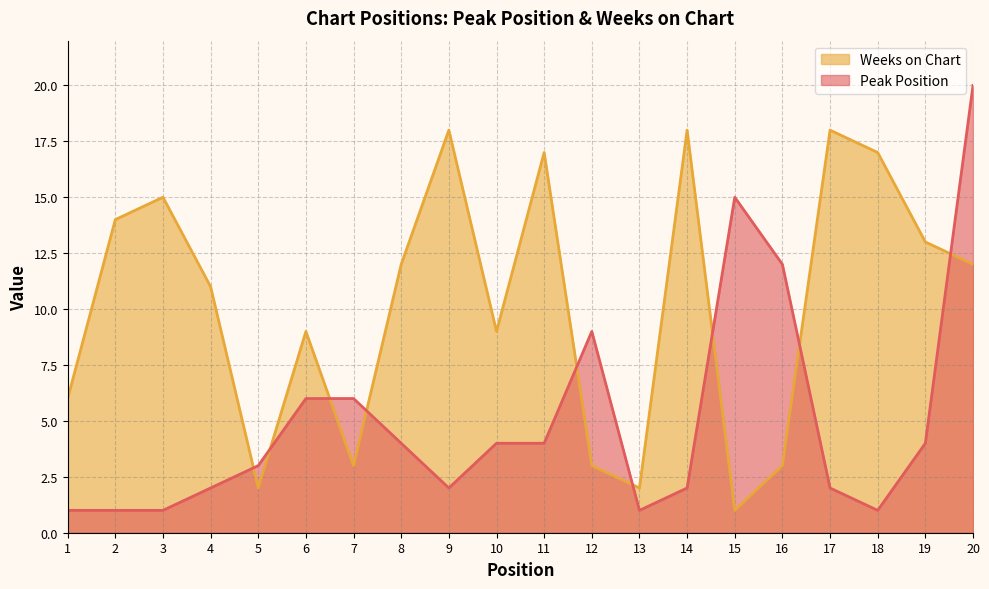

What is the spread (max minus min) of values at 6?

3